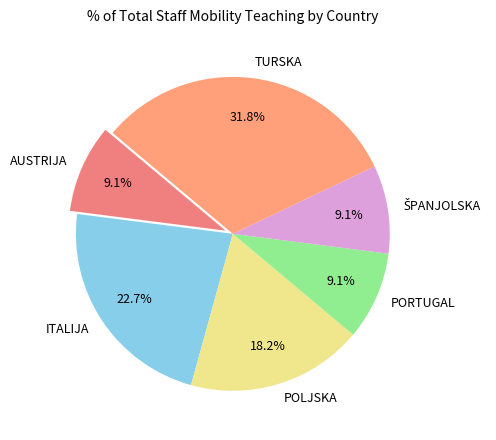

What is the largest slice in the pie chart?

TURSKA